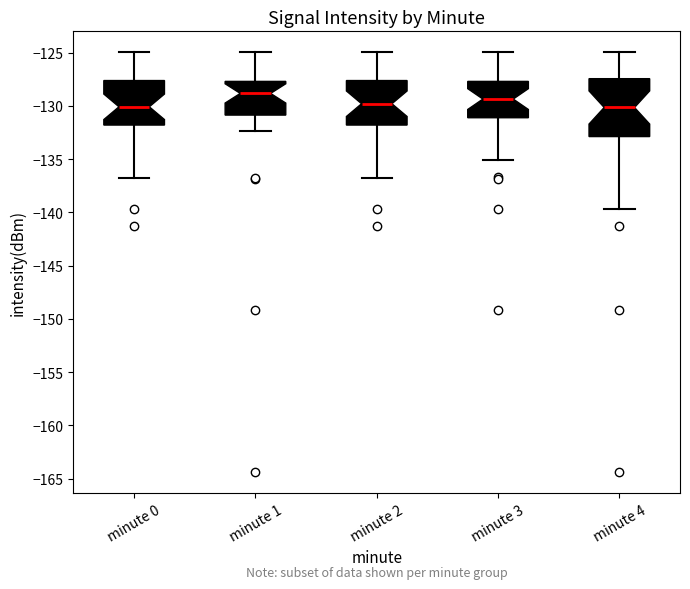

Reading left to right, read every box against the y-axis: the position of its median line, the range the box covers, and the ends of its whiskers. The values are not printed on the chart, so give them approximately, as read against the axis.

minute 0: median -130.0, box -132.0 to -127.5, whiskers -136.5 to -125.0
minute 1: median -129.0, box -131.0 to -127.5, whiskers -132.5 to -125.0
minute 2: median -130.0, box -132.0 to -127.5, whiskers -136.5 to -125.0
minute 3: median -129.5, box -131.0 to -127.5, whiskers -135.0 to -125.0
minute 4: median -130.0, box -133.0 to -127.5, whiskers -139.5 to -125.0